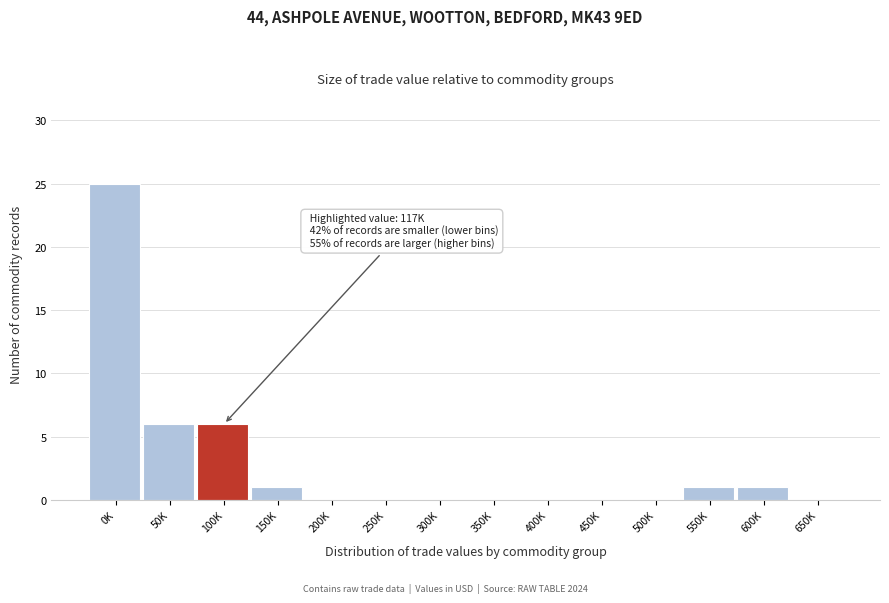

Reading left to right, extract all data points from this chart.

0K=25	50K=6	100K=6	150K=1	200K=0	250K=0	300K=0	350K=0	400K=0	450K=0	500K=0	550K=1	600K=1	650K=0